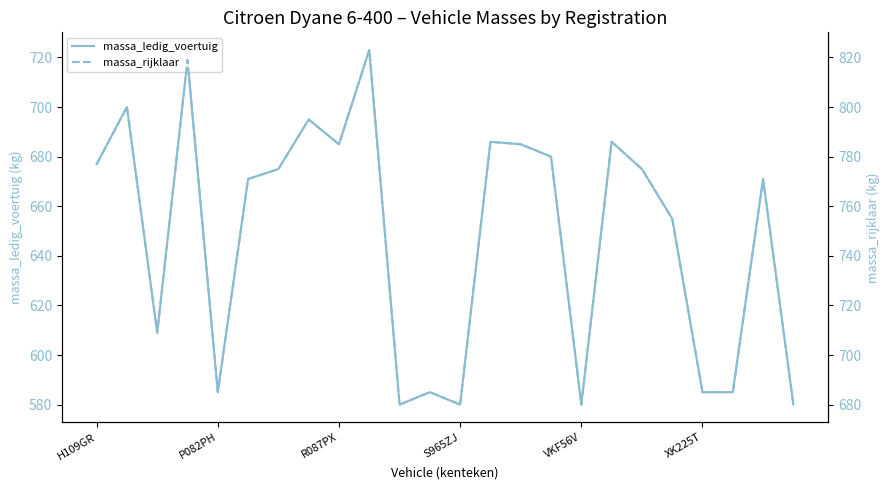

Rank the series by their average value, from highest to lowest.

massa_rijklaar, massa_ledig_voertuig